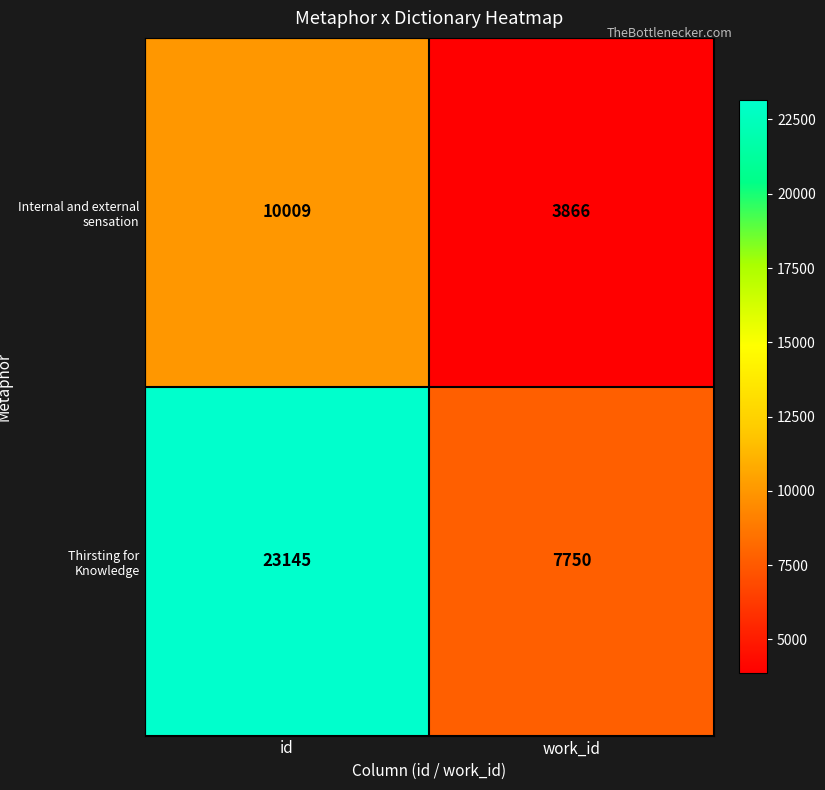

What is the difference between the Internal and external sensation values at id and work_id?

6143